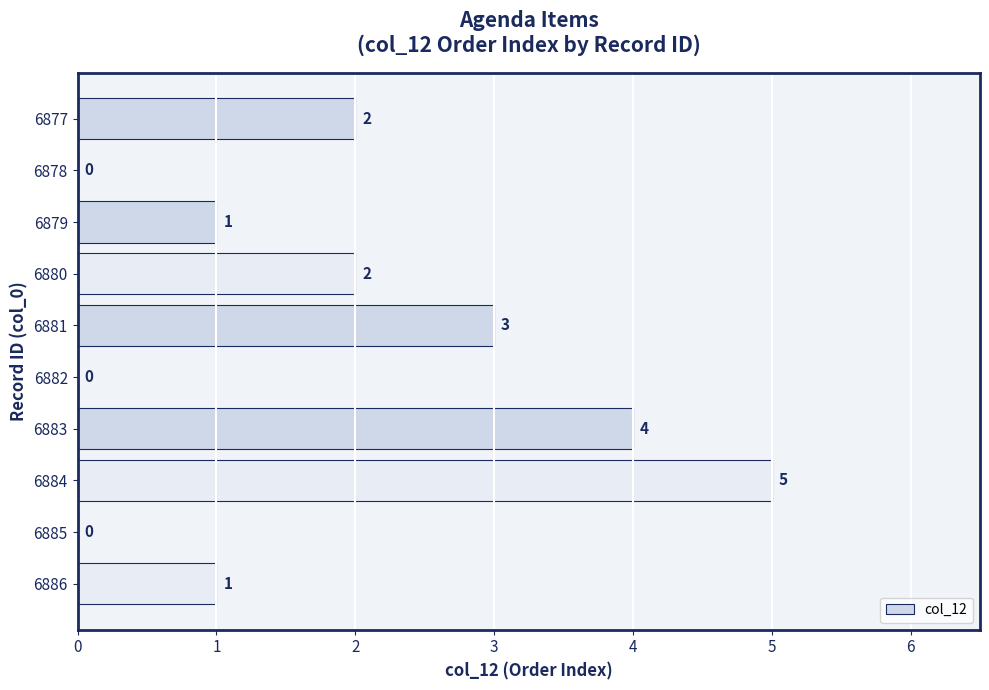

Reading top to bottom, extract all data points from this chart.

6877=2	6878=0	6879=1	6880=2	6881=3	6882=0	6883=4	6884=5	6885=0	6886=1